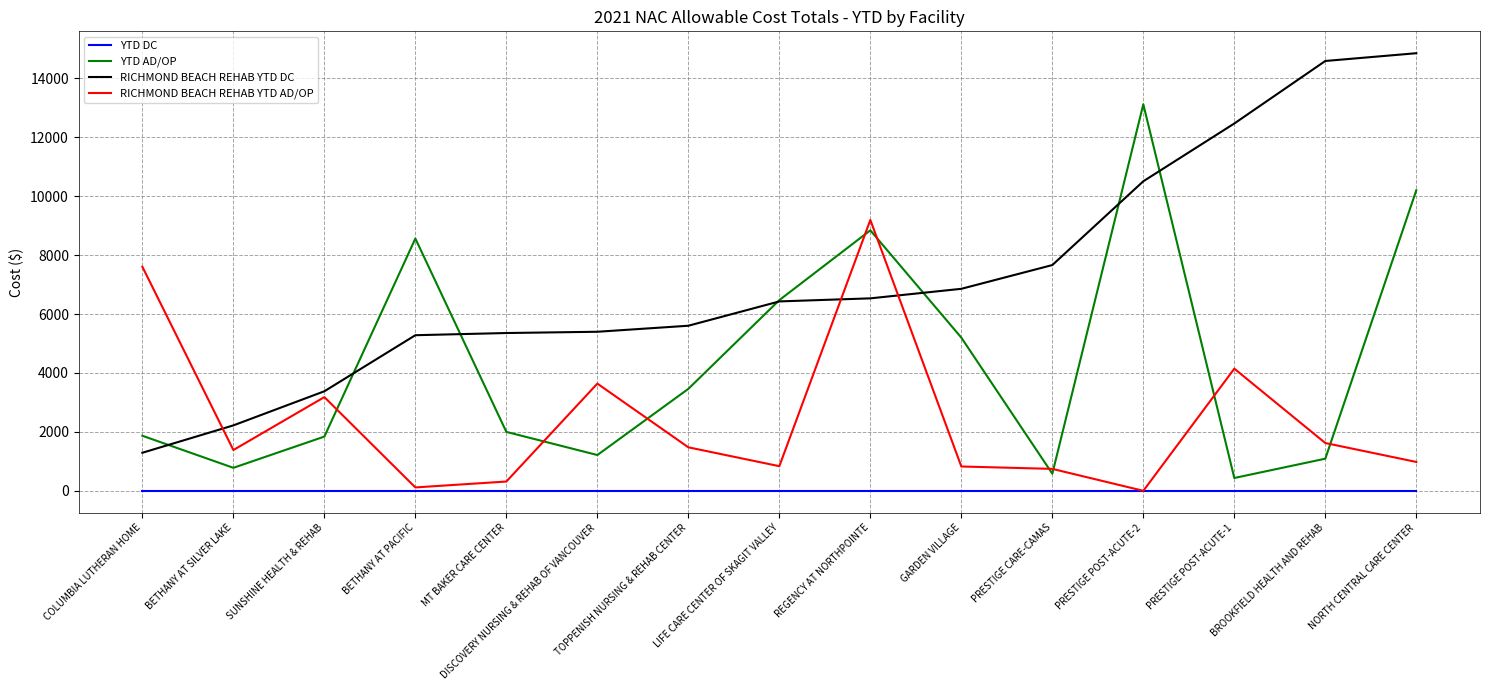

Is it true that YTD AD/OP equals 5292.6 at TOPPENISH NURSING & REHAB CENTER?

False